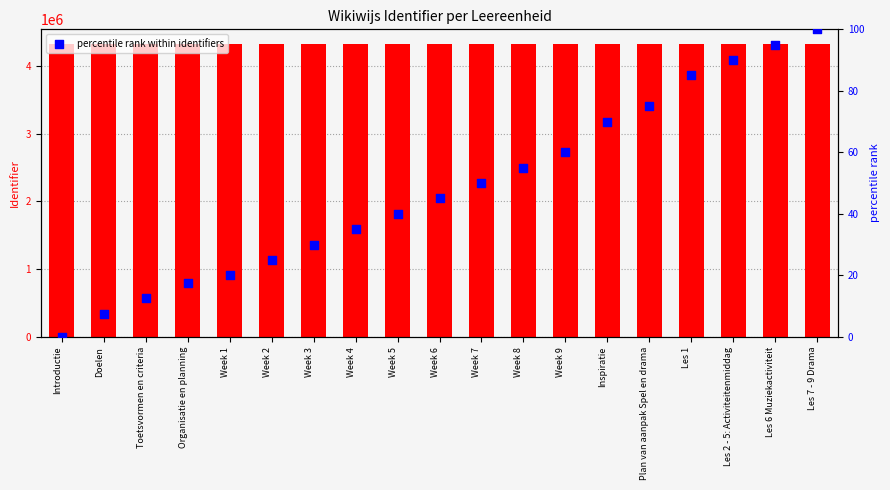

At which category is the sum across all series the highest?

Les 7 - 9 Drama